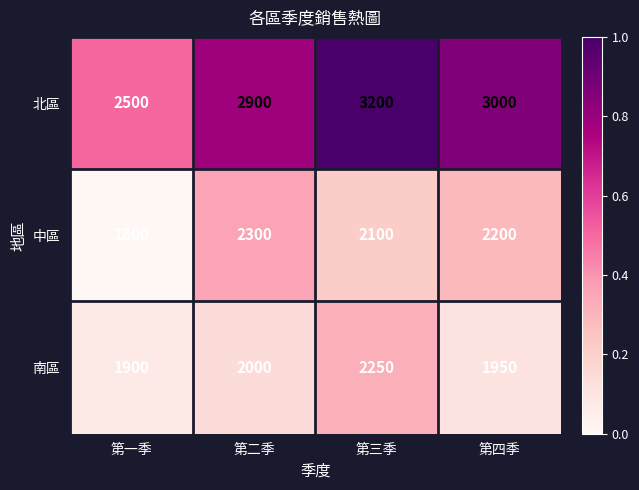

What is the total value across all series at 第四季?

7150